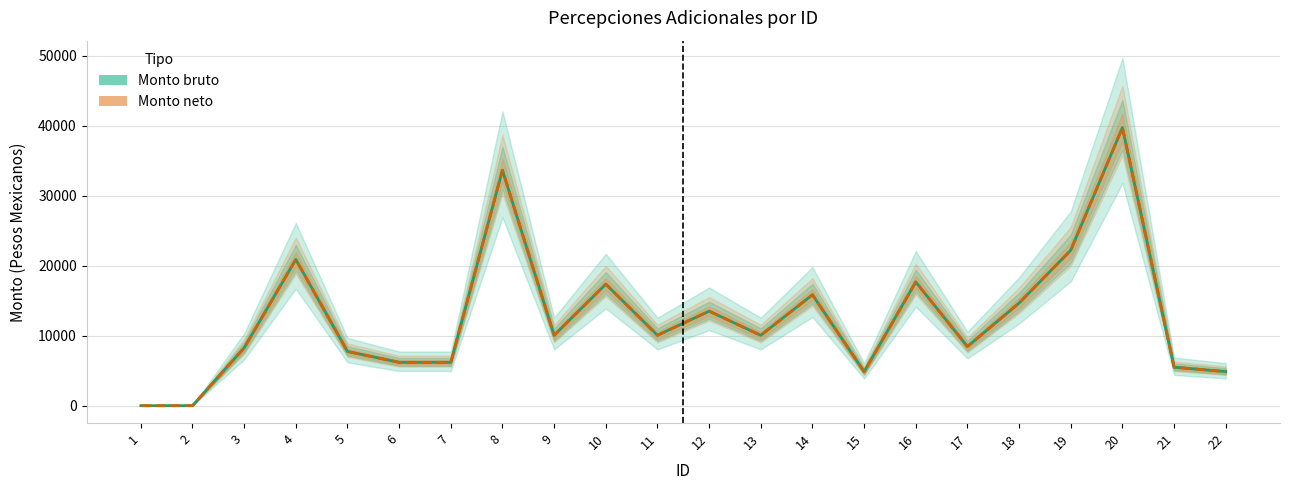

How many interior local peaks does the Monto neto series have?

7